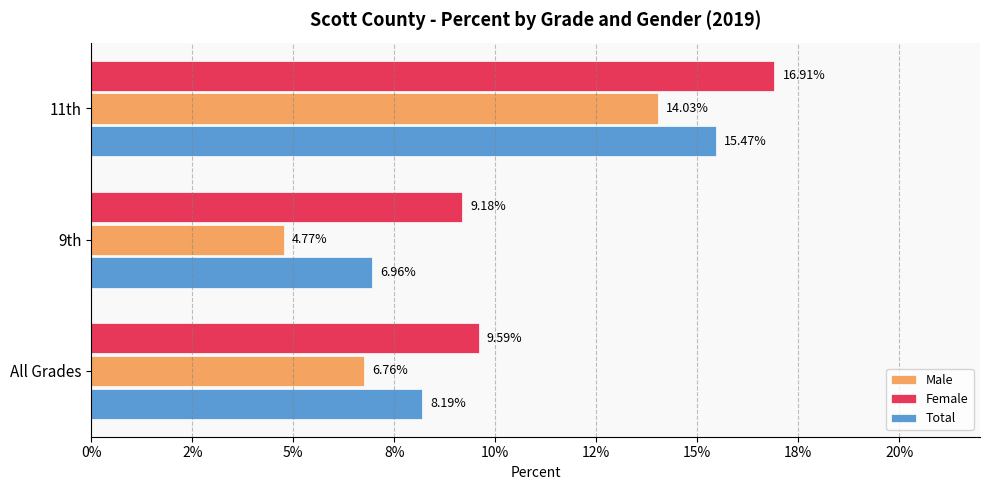

What are all the series names shown in the legend?

Male, Female, Total